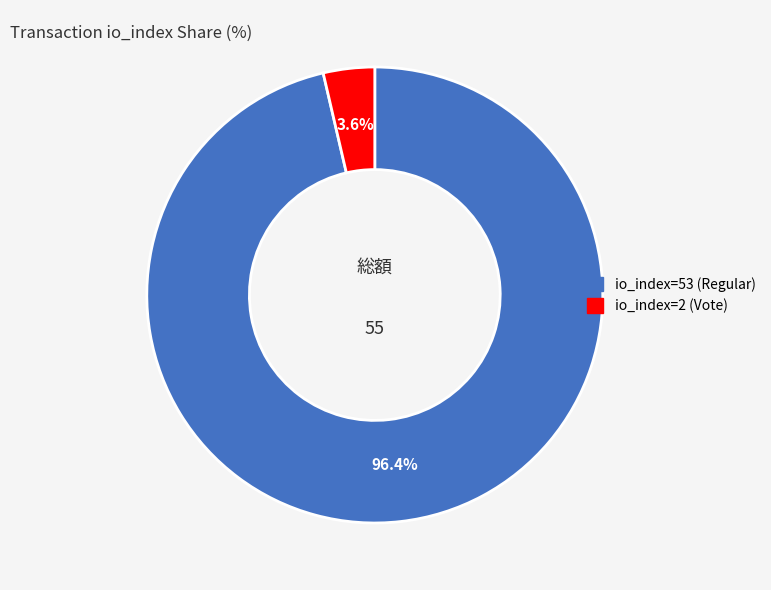

Is it true that io_index=53 (Regular) is 96% of the pie?

True